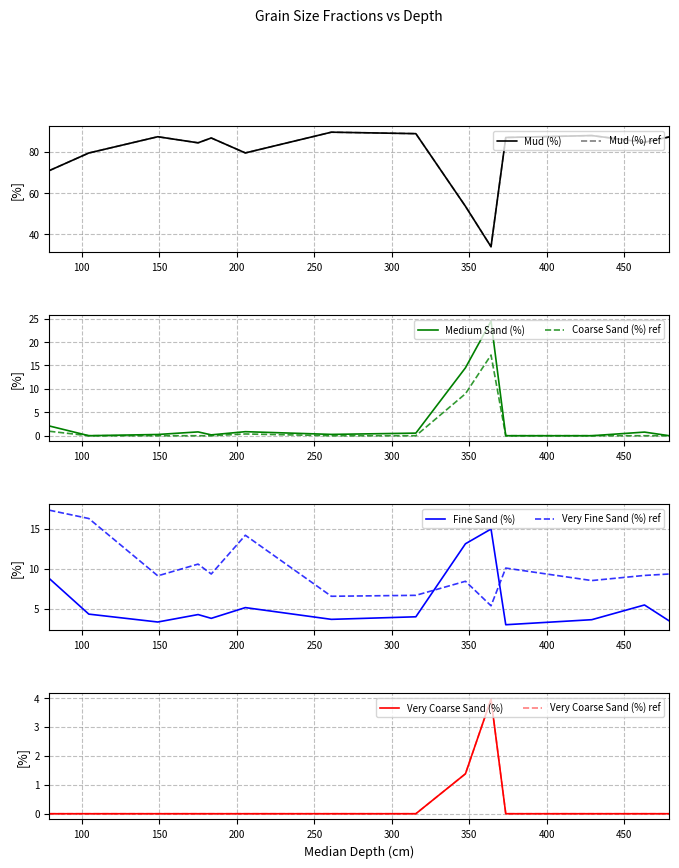

How many data points in Fine Sand (%) are less than 4?

6